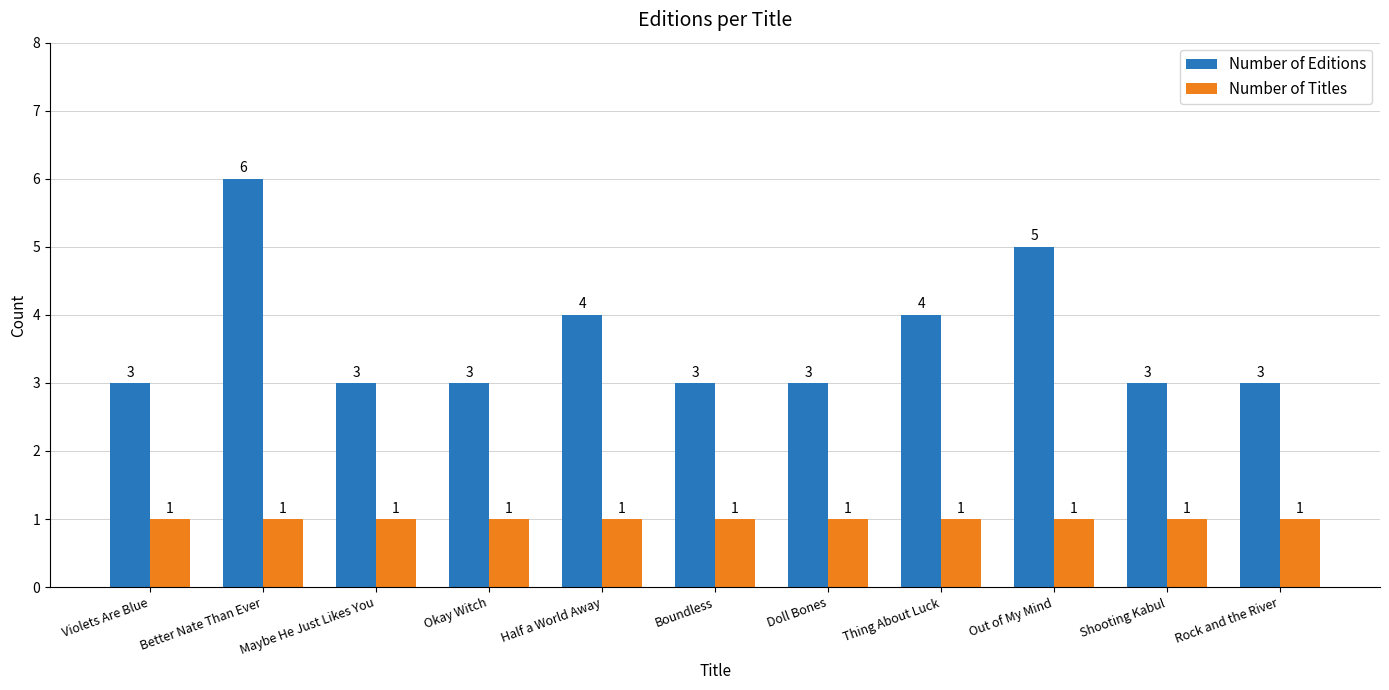

What is the spread (max minus min) of values at Half a World Away?

3